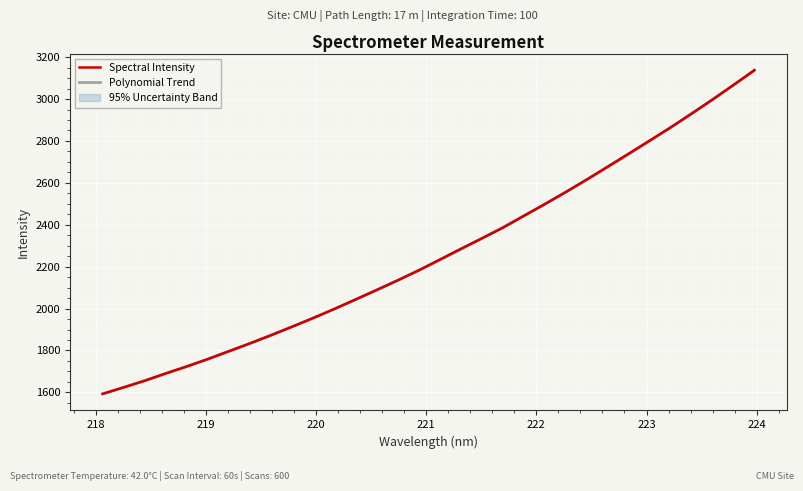

Read the value at 219.9712.

1954.6